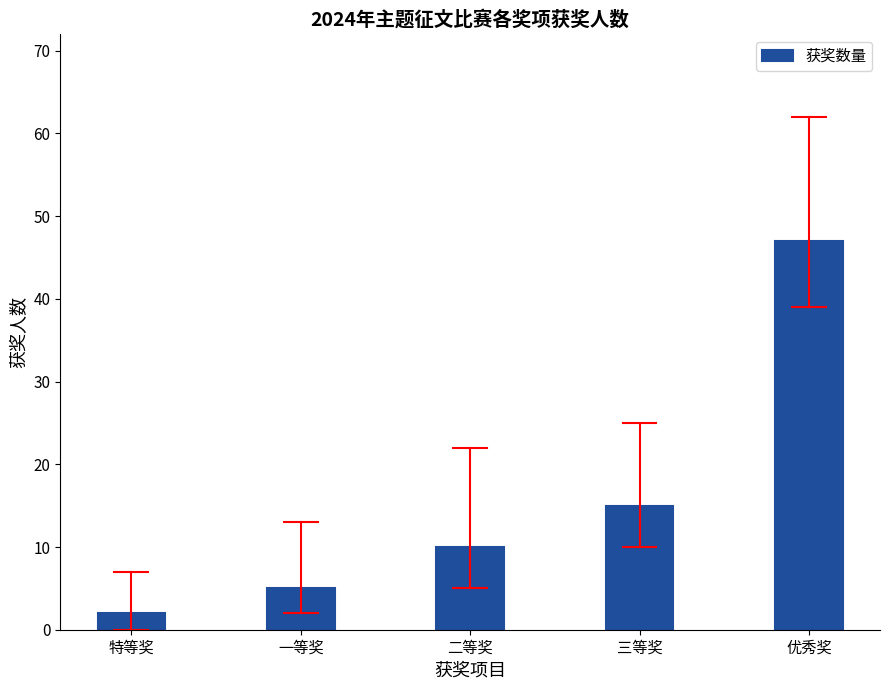

How many bars are there in total?

5